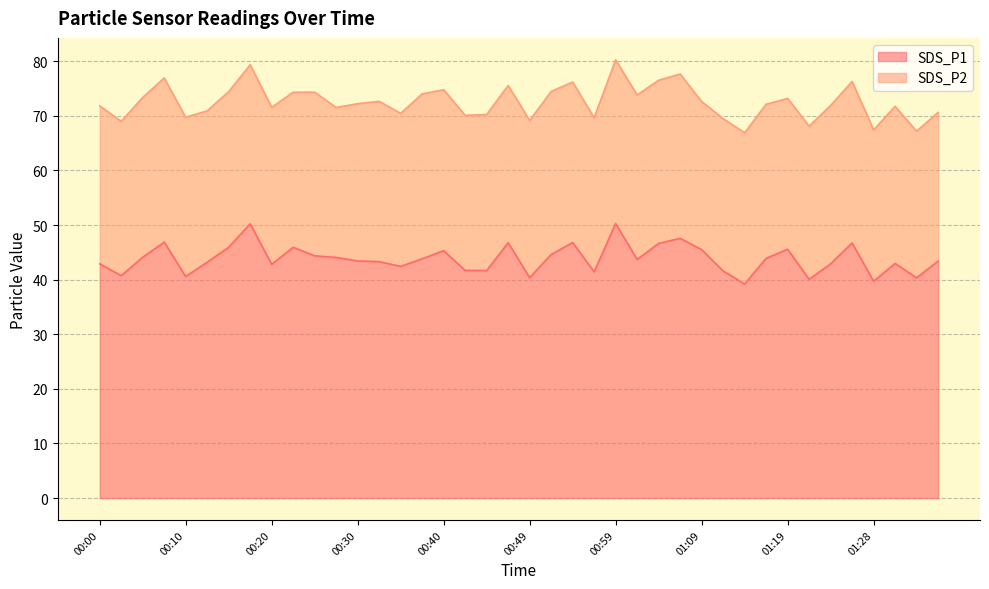

Where is the first local minimum?

00:03